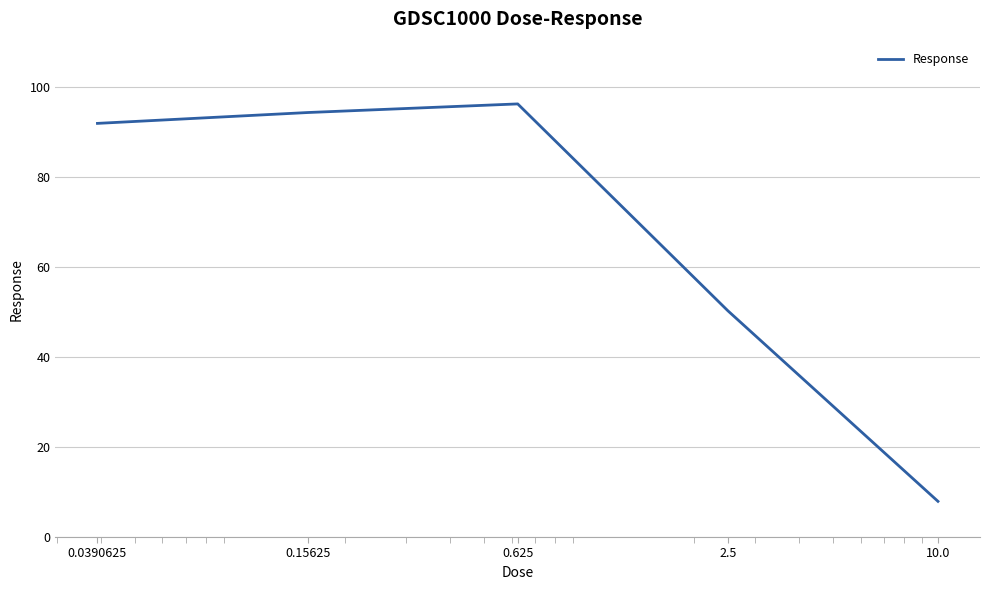

What is the average value?

68.1